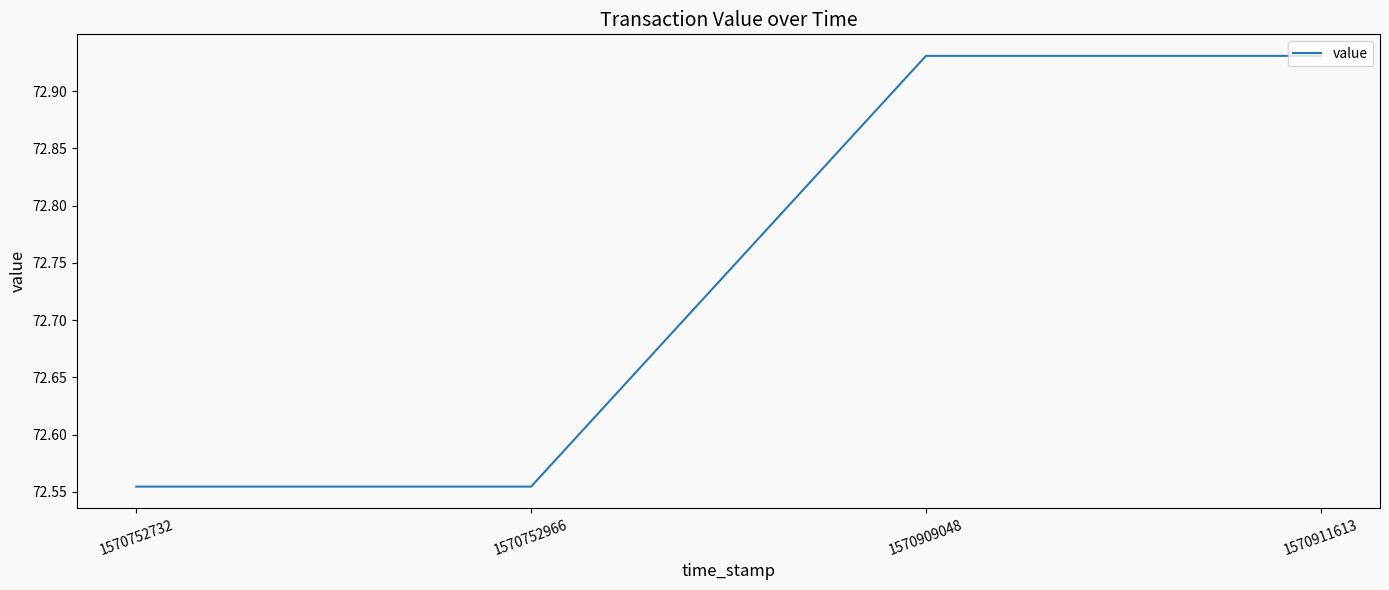

The chart shows a value of 30.4 at 1570909048. True or false?

False